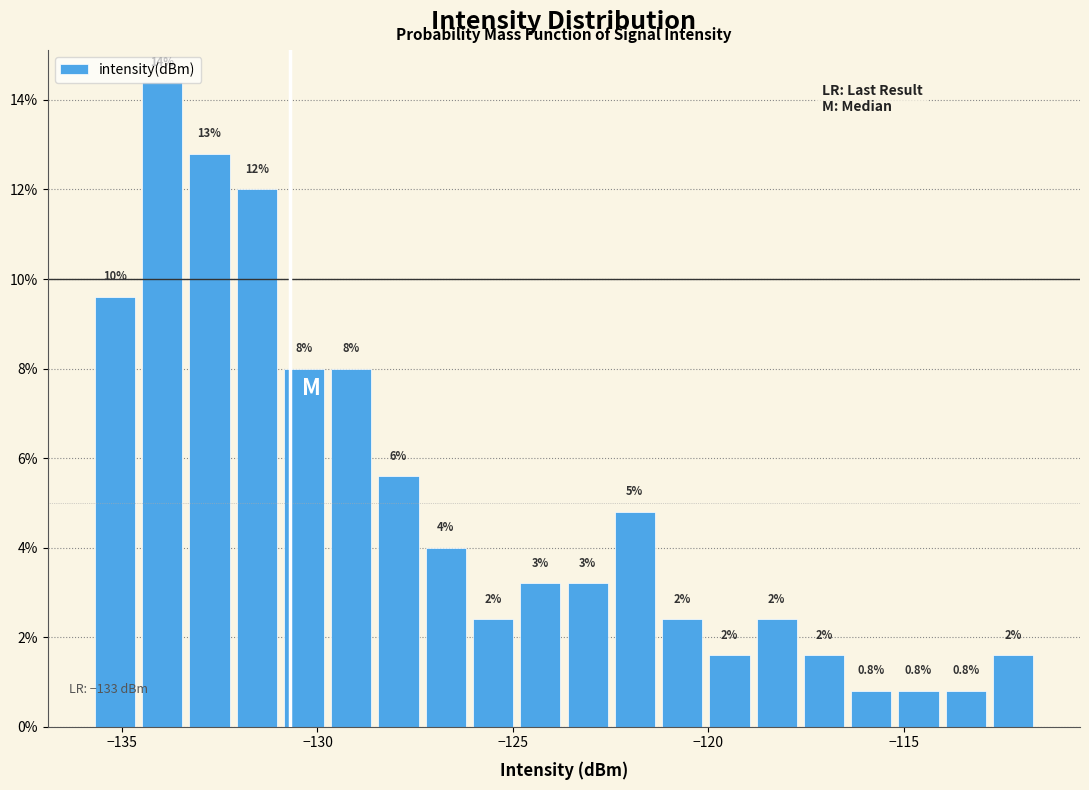

Read against the x-axis, roughly where is the centre of the tallest bar?

-134.0